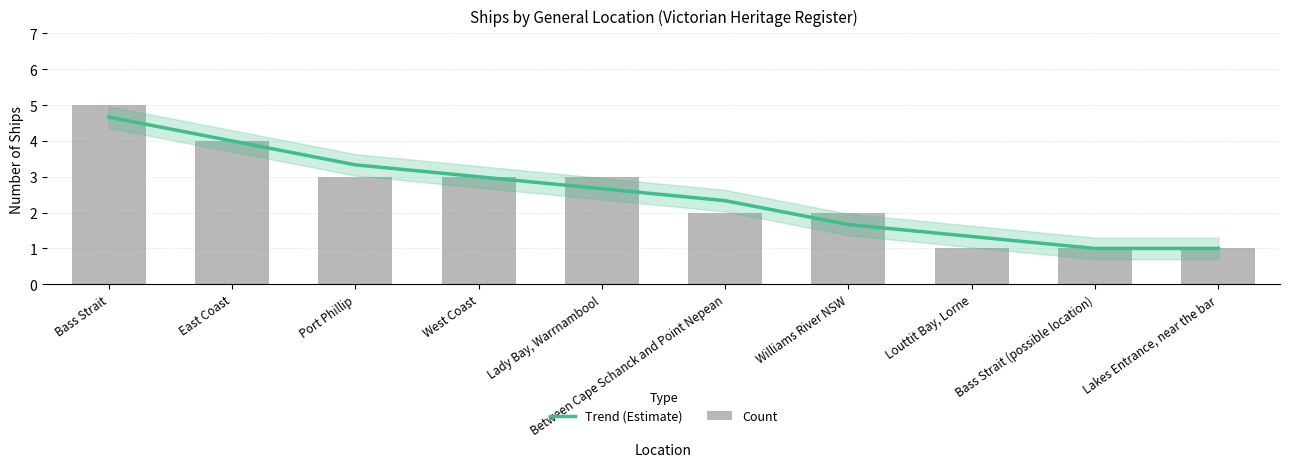

How many data points in Trend (Estimate) are above 2?

6